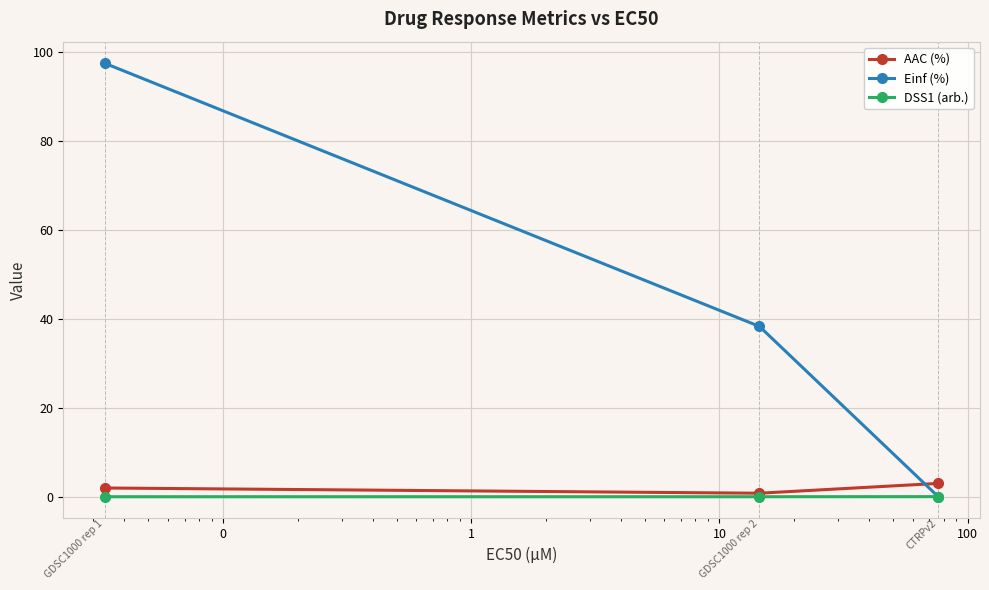

What is the maximum value shown in the chart?

97.5